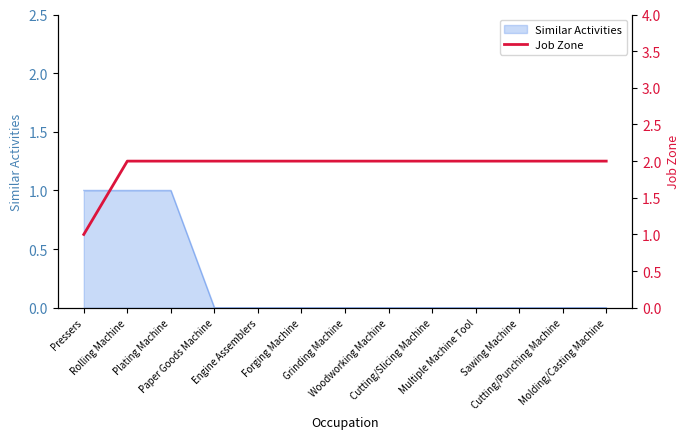

True or false: the data has more than 1 interior local peaks.

False